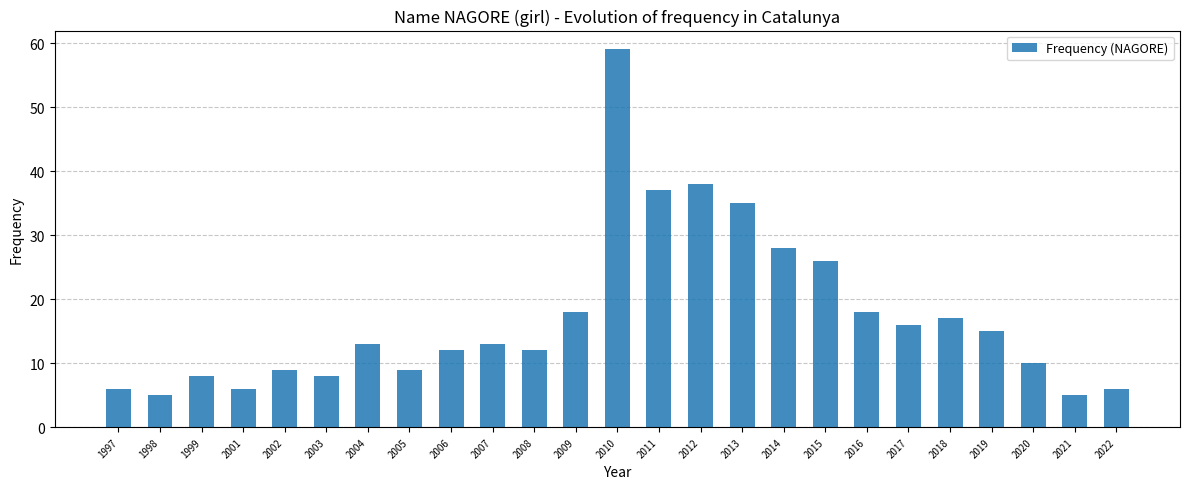

What is the sum of the values at 2005 and 1997?

15